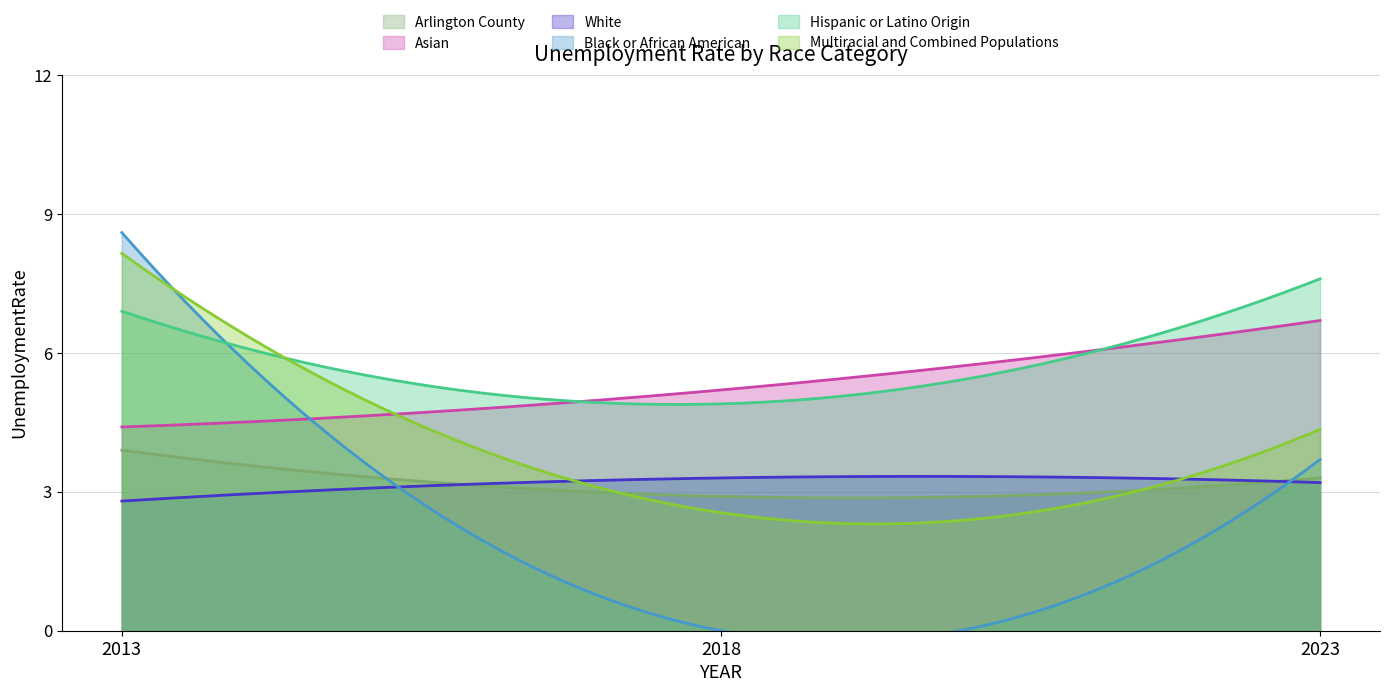

Reading right to left, transcribe all the data shown in this chart.

Arlington County: 3.3	2.9	3.9
Asian: 6.7	5.2	4.4
White: 3.2	3.3	2.8
Black or African American: 3.7	0.0	8.6
Hispanic or Latino Origin: 7.6	4.9	6.9
Multiracial and Combined Populations: 4.3	2.5	8.2